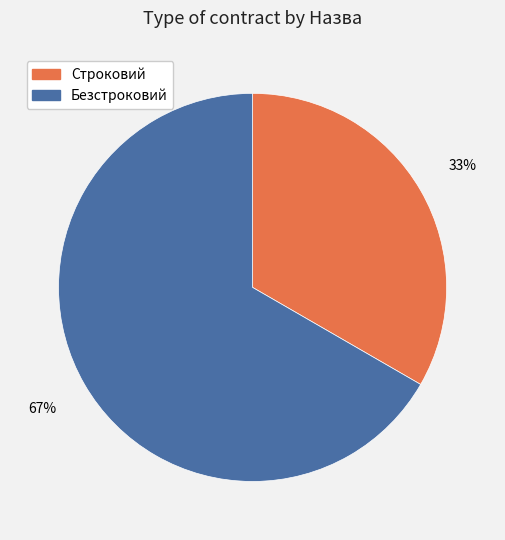

Is Безстроковий the majority of the pie?

Yes